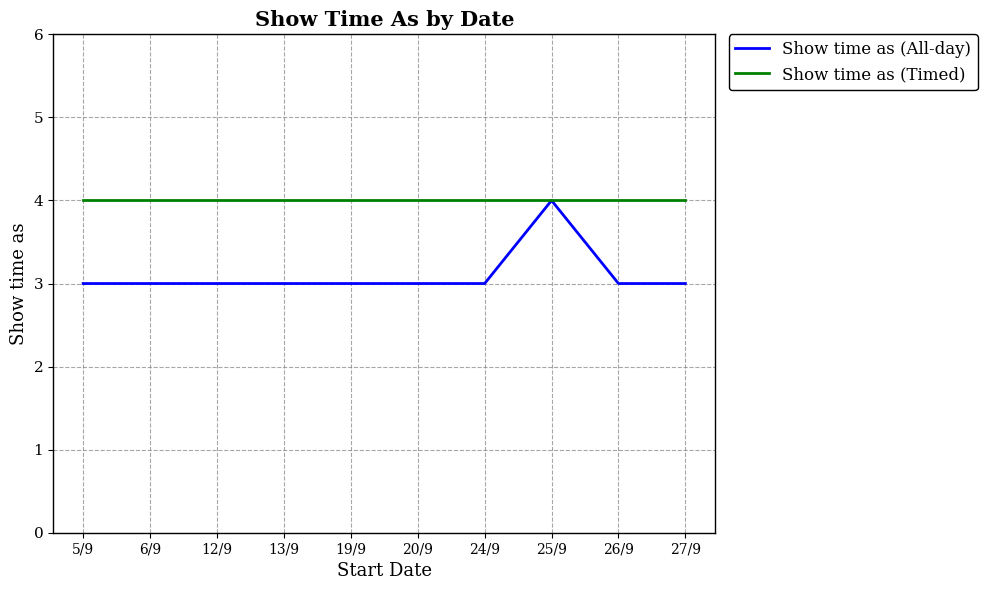

At 5/9, list the series in order from largest to smallest.

Show time as (Timed), Show time as (All-day)